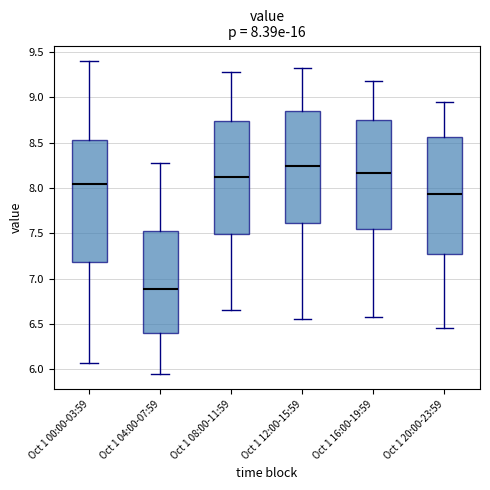

Which box has the highest median line?

Oct 1 12:00-15:59